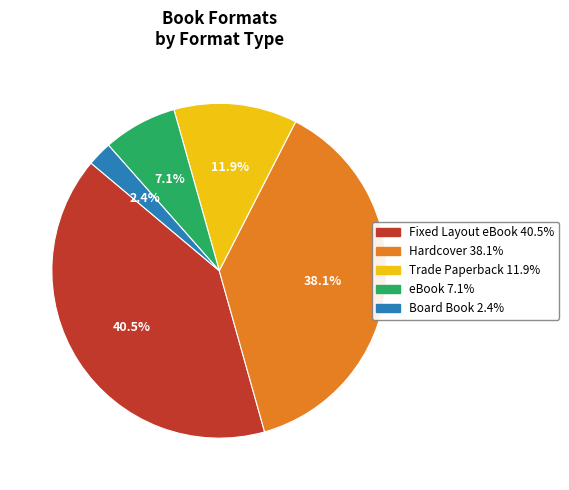

To the nearest percent, what percentage of the pie is eBook?

7%